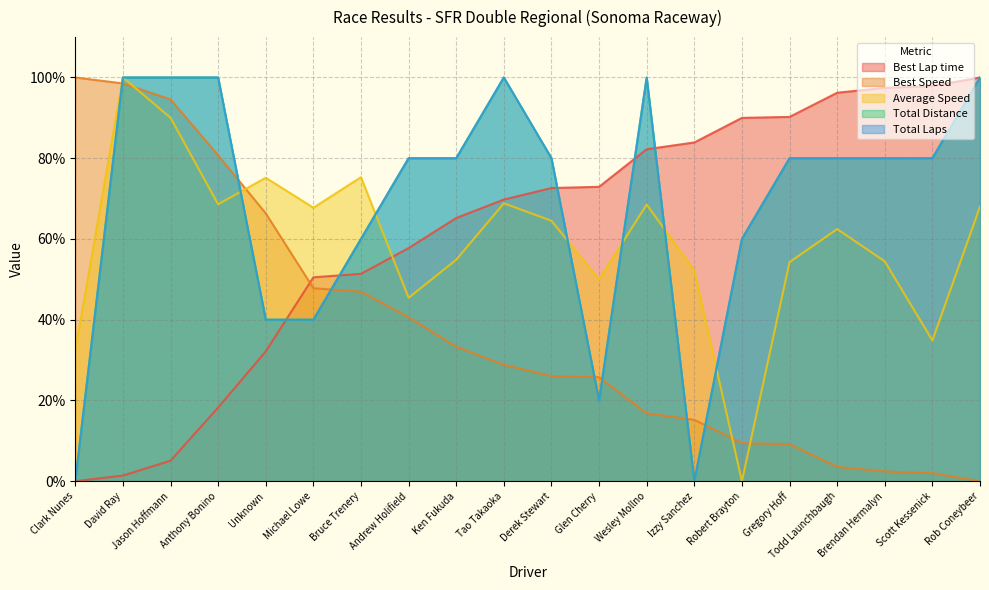

What is the difference between the maximum and minimum values in the Best Lap time series?

100.0